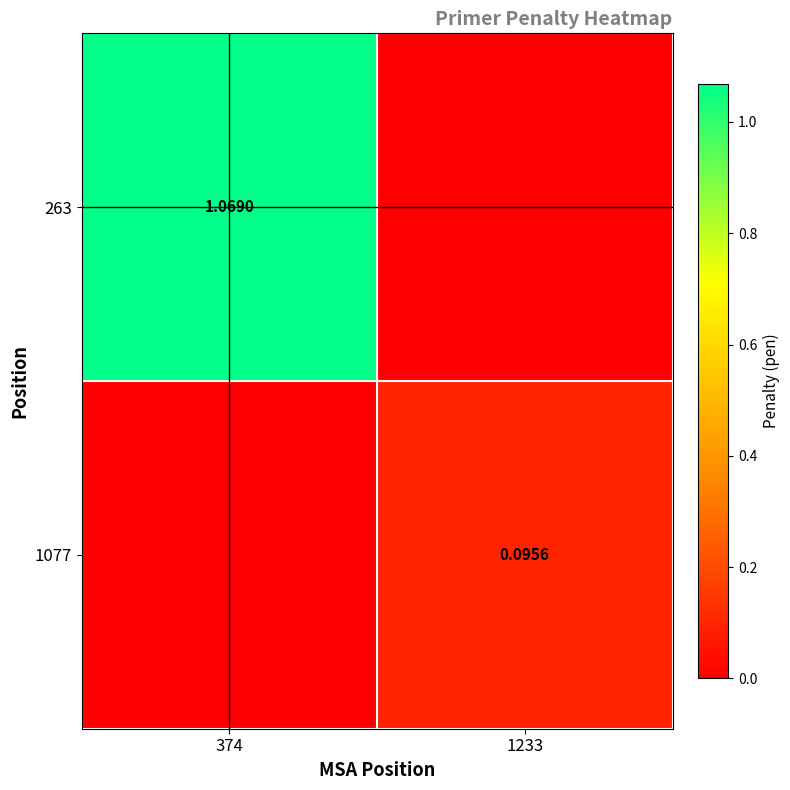

What is the greatest value displayed?

1.1